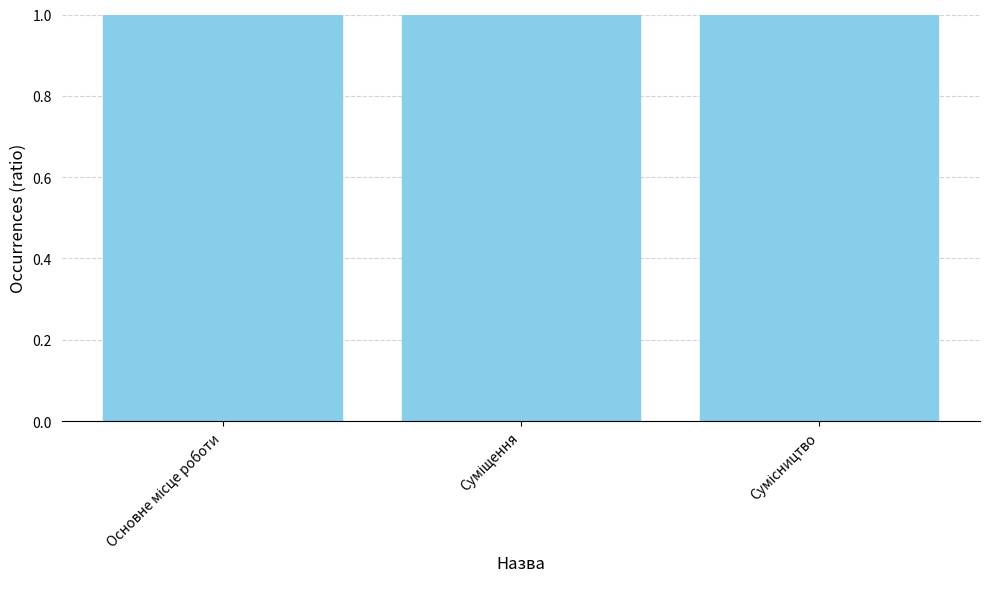

At which category does the chart reach its minimum across all series?

Основне місце роботи